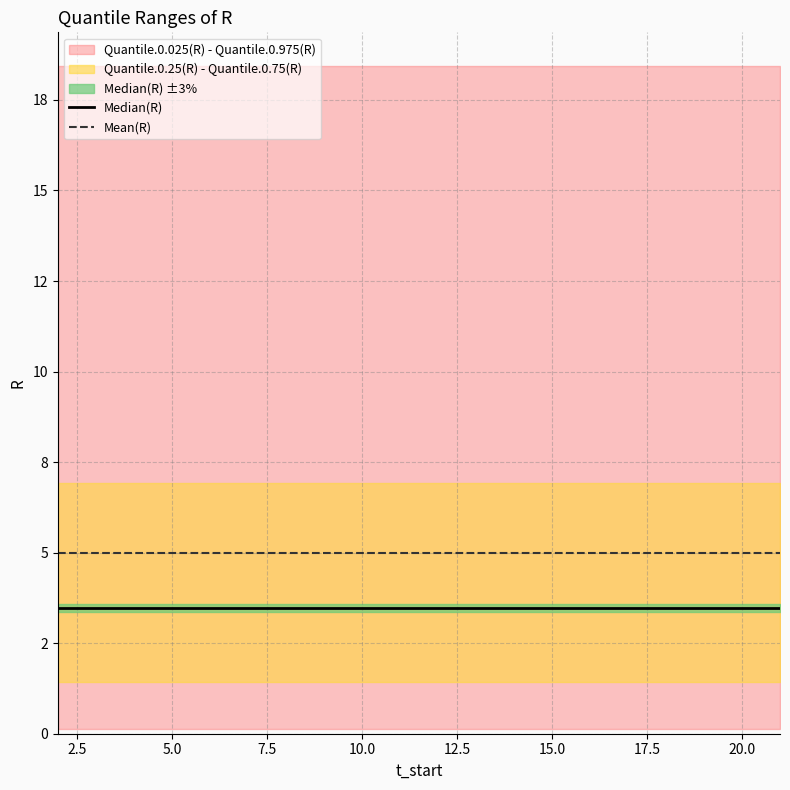

True or false: Median(R) and Mean(R) cross at least once.

False